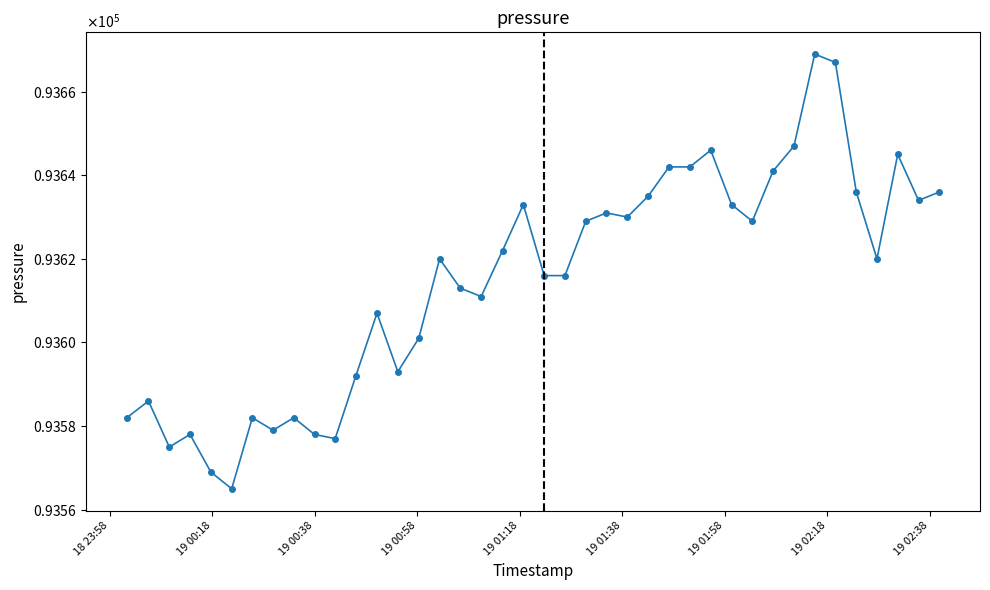

Does the chart have visible grid lines?

No